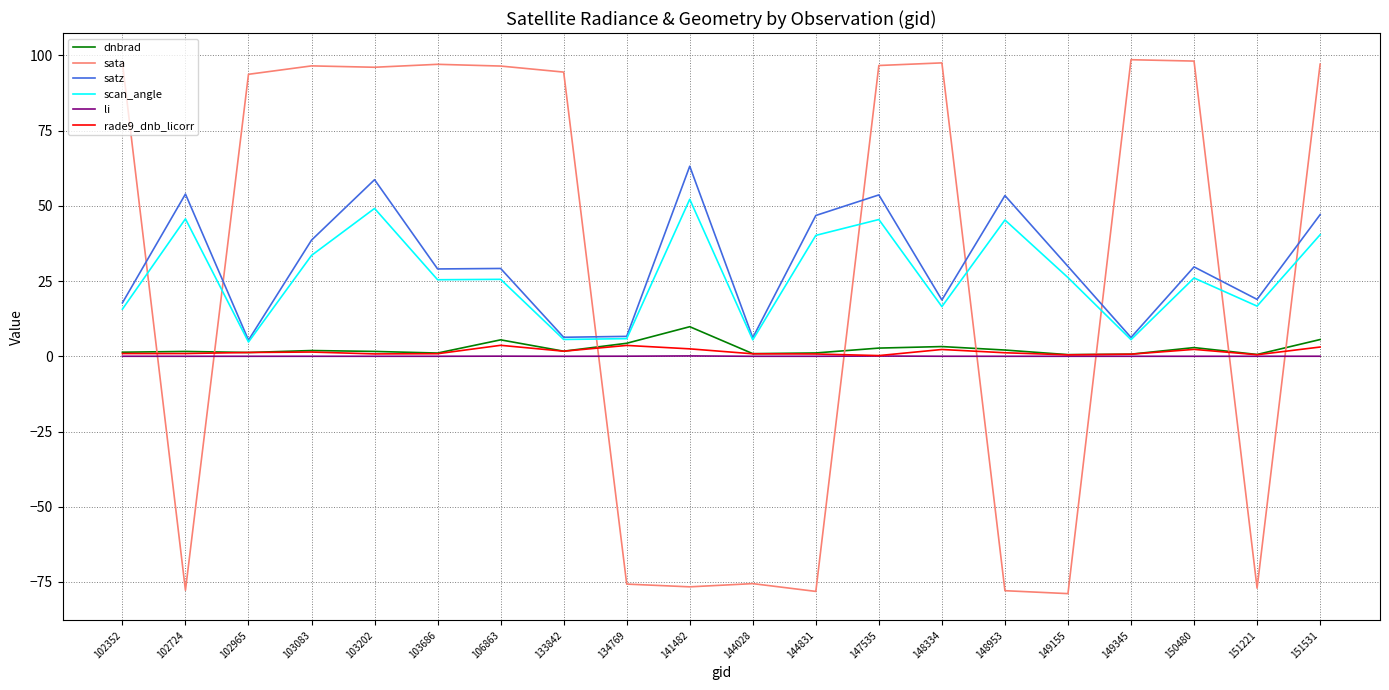

What is the average value of the rade9_dnb_licorr series?

1.5